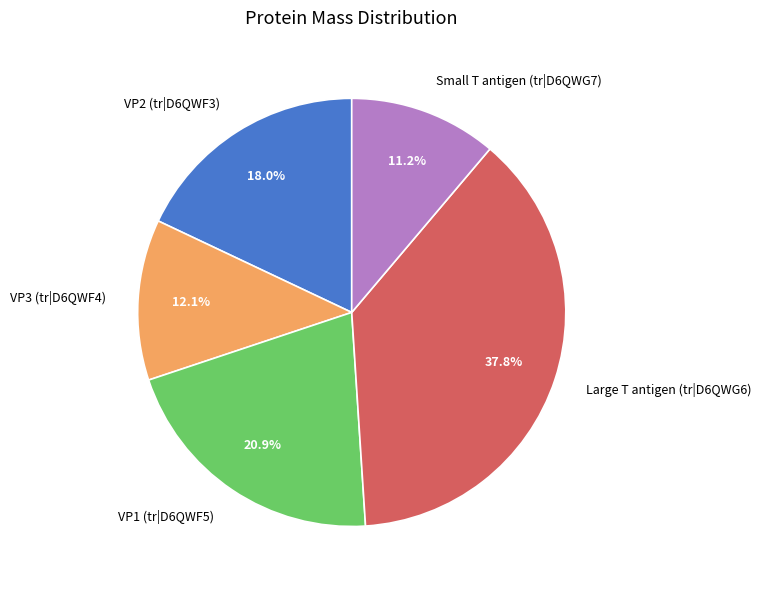

The Small T antigen (tr|D6QWG7) slice represents 21% of the pie. True or false?

False